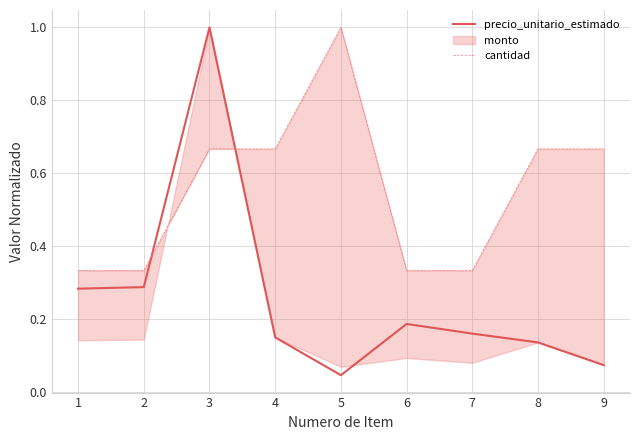

How many intersections are there between cantidad and precio_unitario_estimado?

2